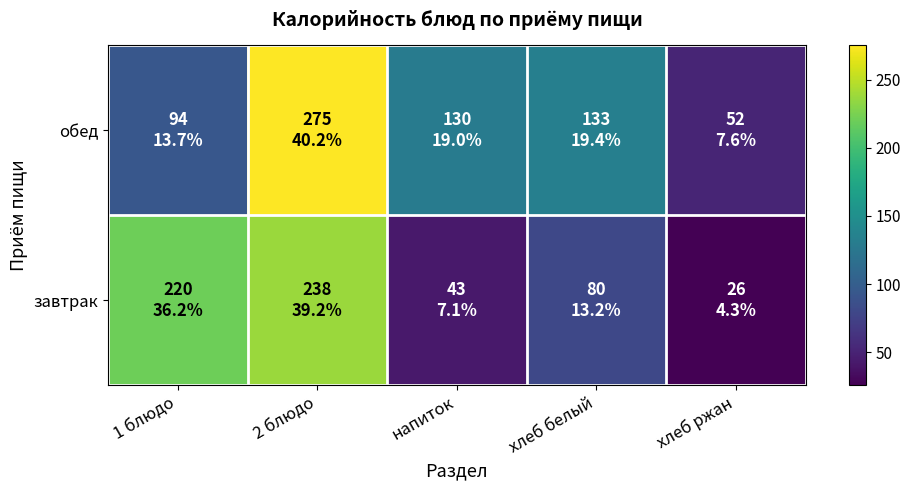

What is the minimum value shown in the chart?

26